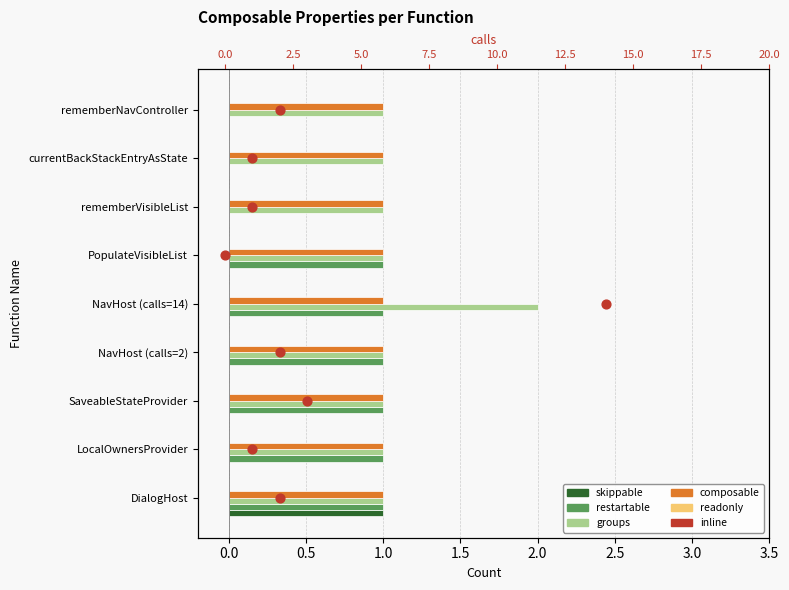

What is the total value across all series at NavHost (calls=14)?

3